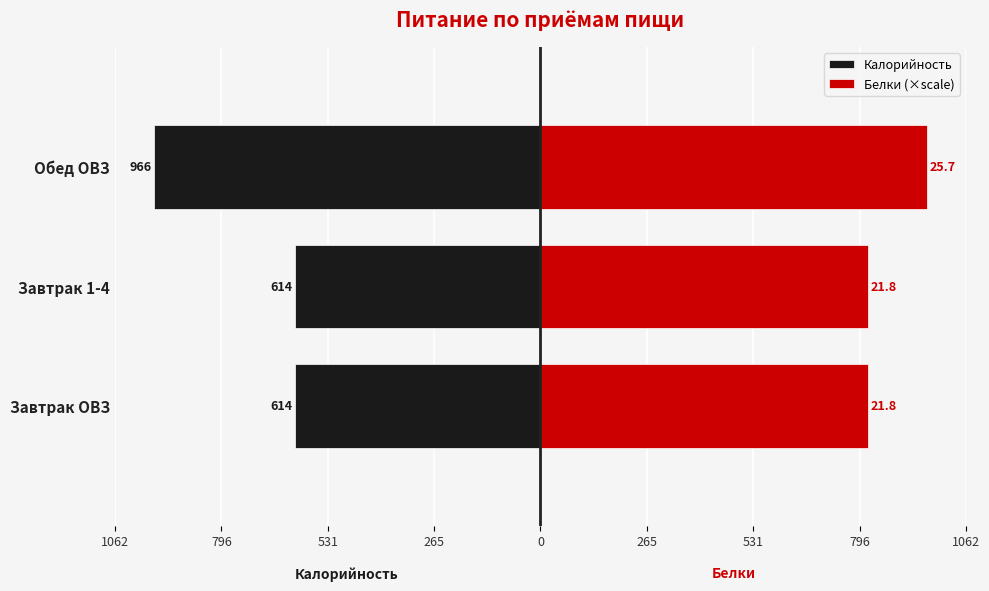

What is the value of the Белки (×scale) bar at the 2nd from the left?

818.8